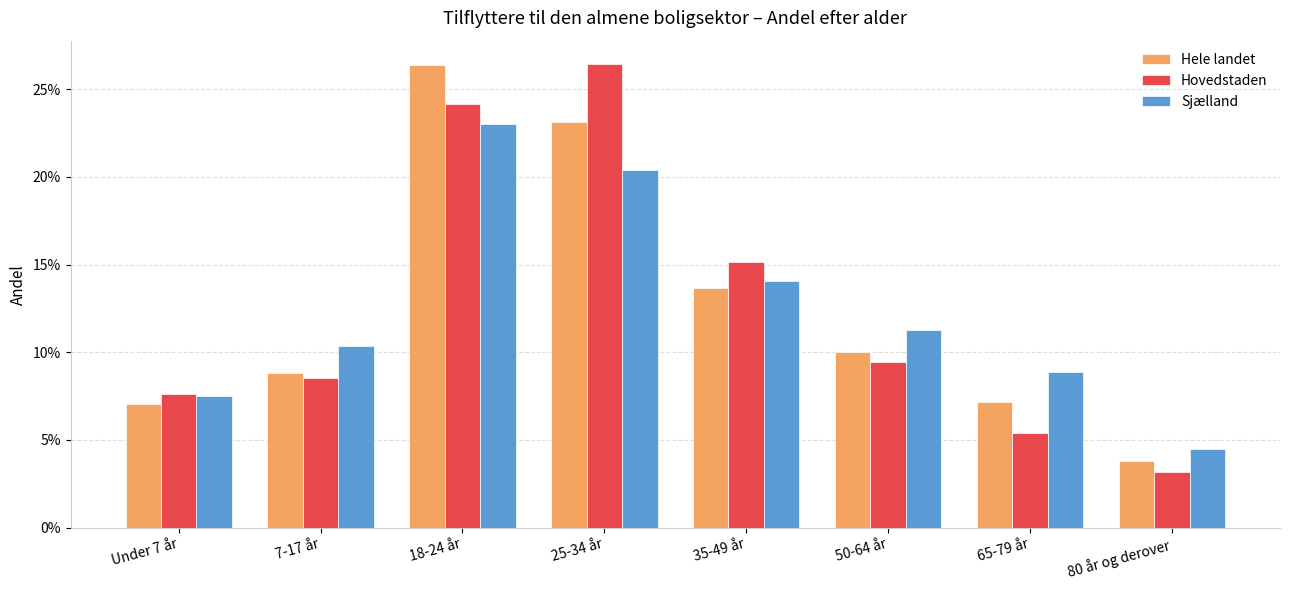

Are the bars horizontal?

No